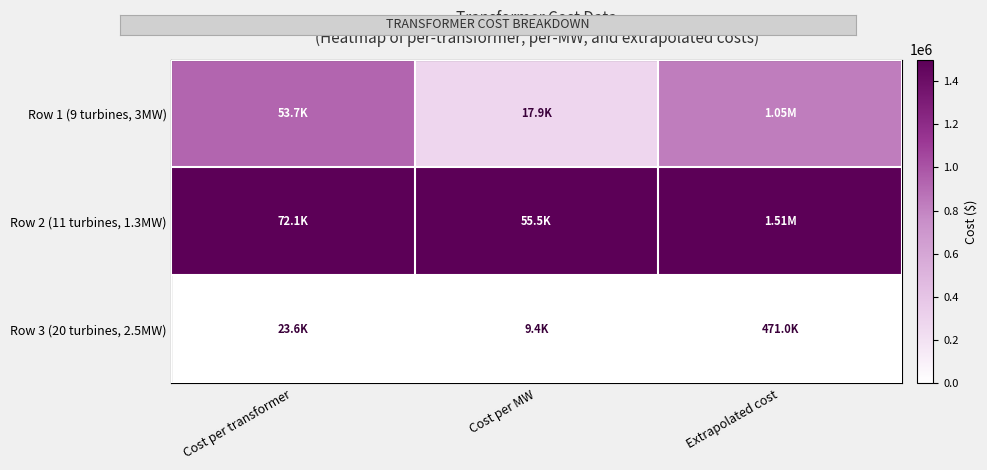

Which label corresponds to the smallest value in the chart?

Cost per transformer